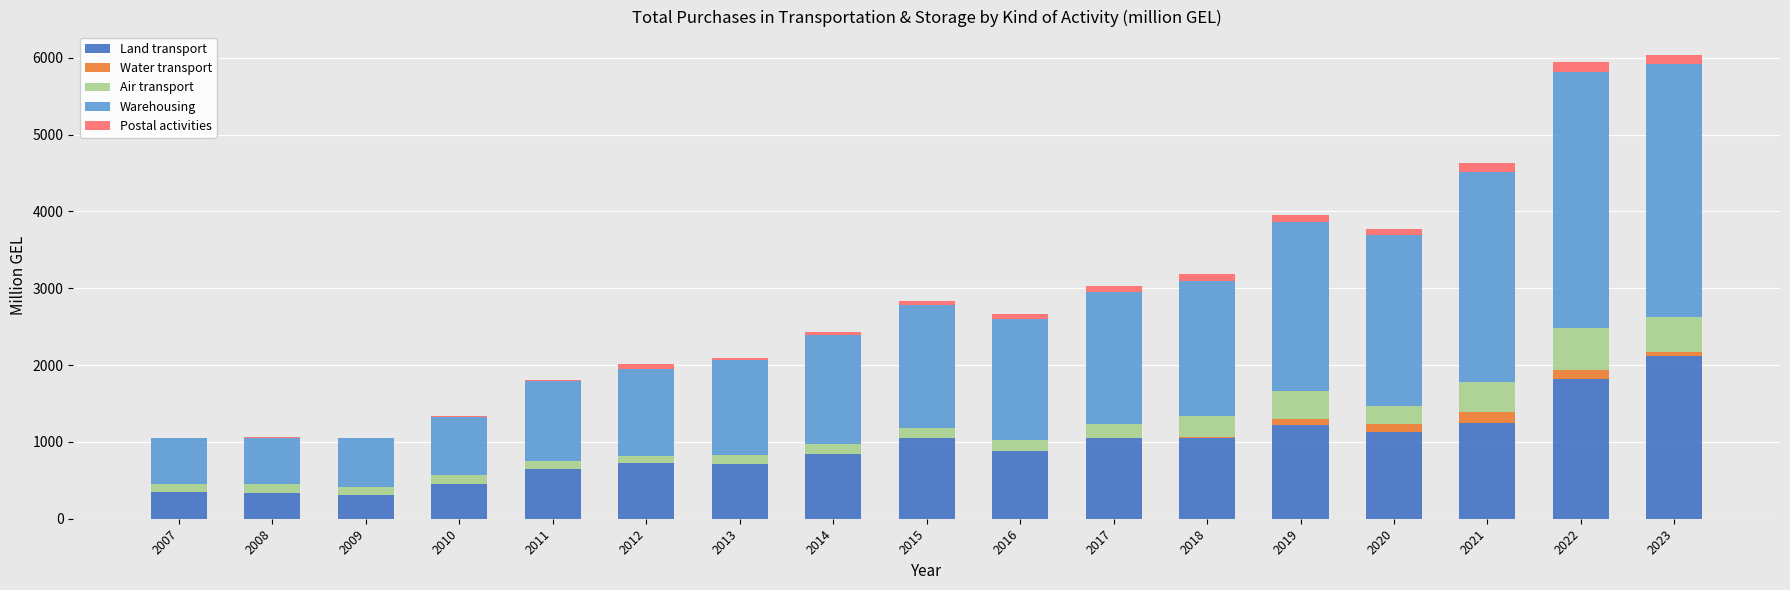

What is the maximum value for Land transport?

2113.5